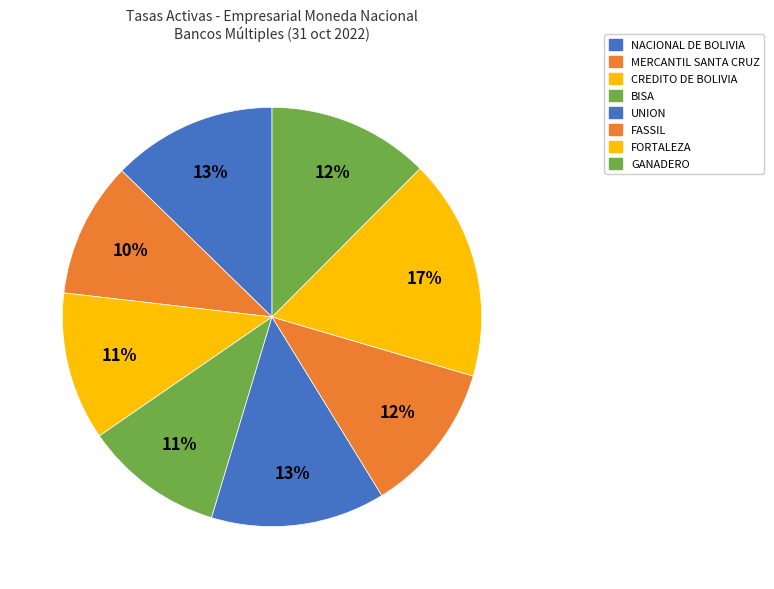

Rank the categories by value from highest to lowest.

FORTALEZA, UNION, NACIONAL DE BOLIVIA, GANADERO, FASSIL, CREDITO DE BOLIVIA, BISA, MERCANTIL SANTA CRUZ